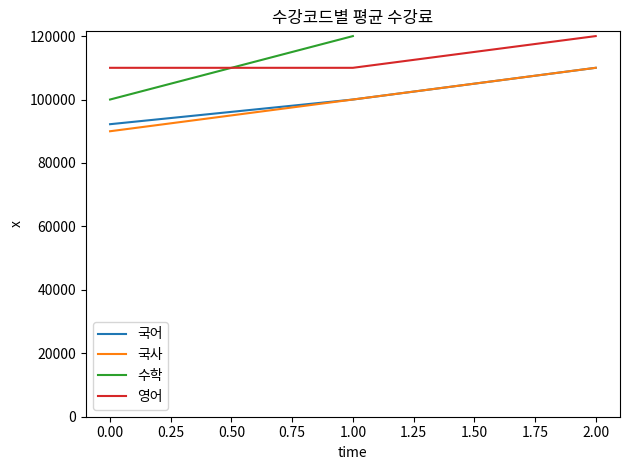

Is the value of 국사 at 0.00 greater than the value of 영어 at 2.00?

No